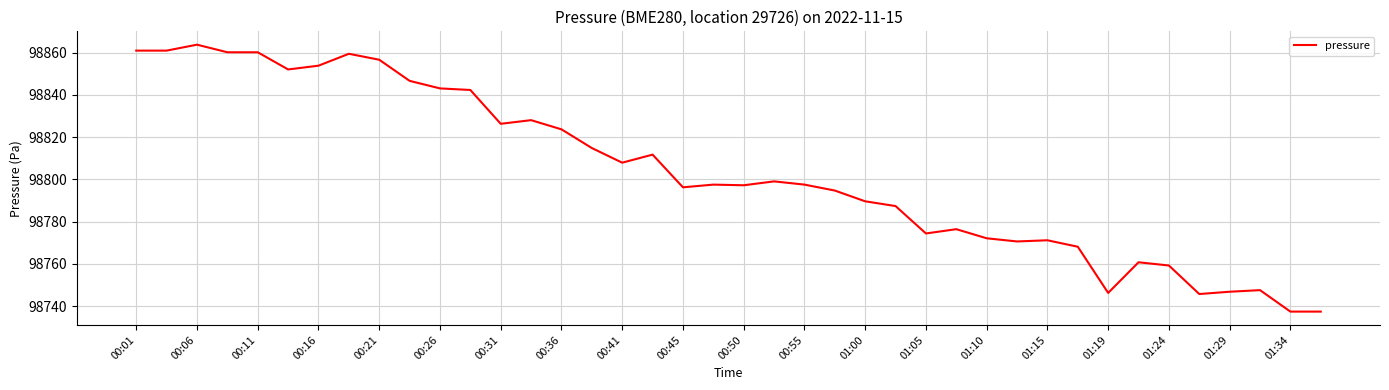

What is the difference between the maximum and minimum values?

126.3